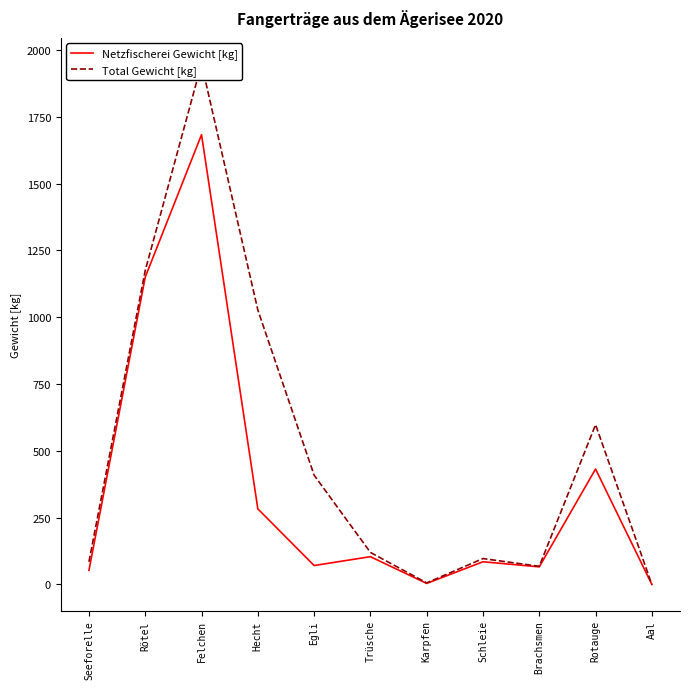

Does the chart have visible grid lines?

No